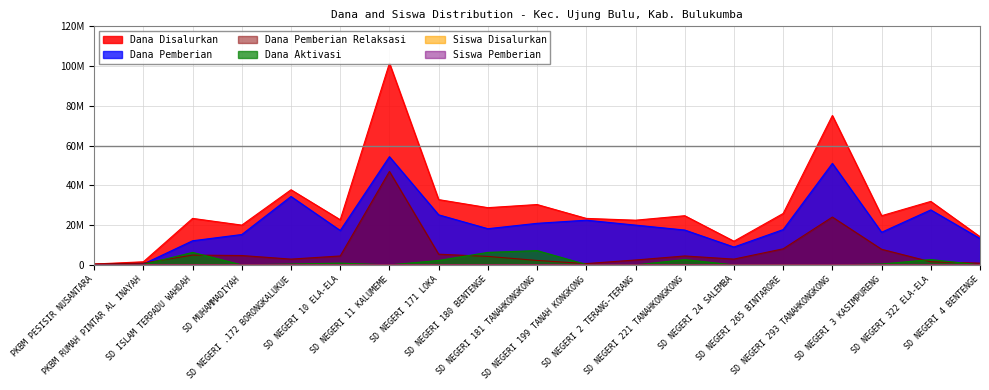

How many values in the Siswa Disalurkan series exceed 18000?

8